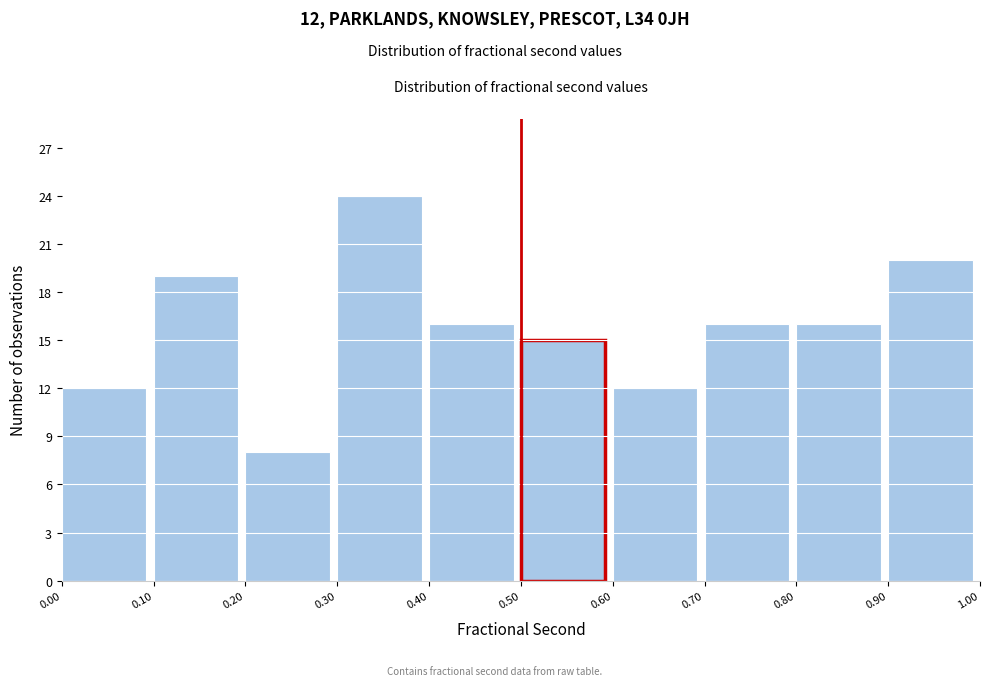

Over which range of the x-axis is the bar tallest?

0.30 to 0.40